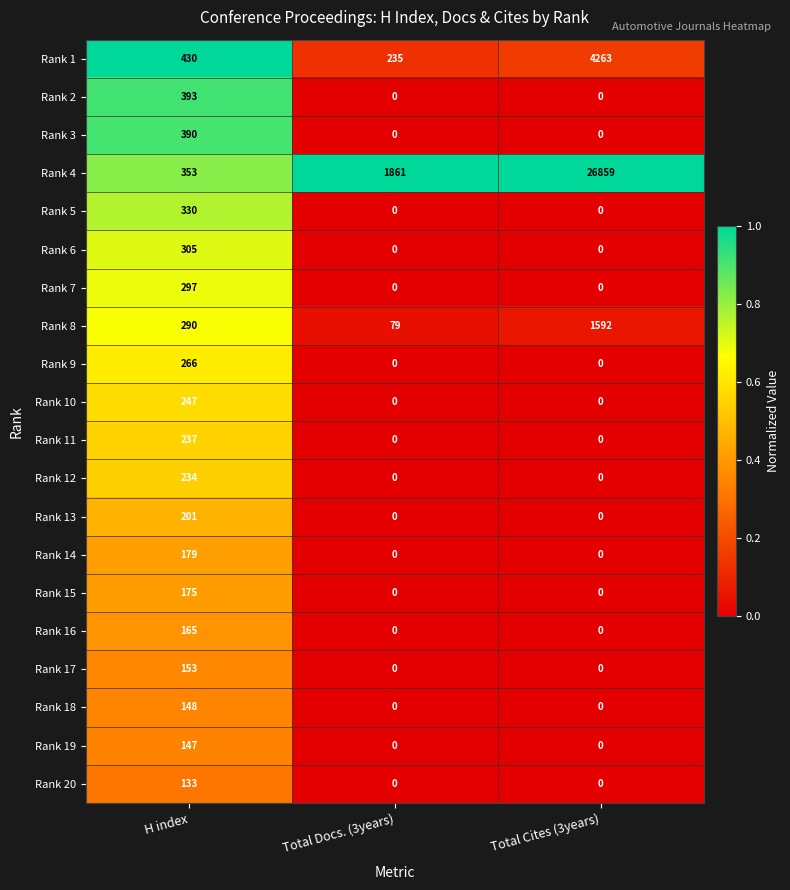

Rank the series by their maximum value, from lowest to highest.

Rank 20, Rank 19, Rank 18, Rank 17, Rank 16, Rank 15, Rank 14, Rank 13, Rank 12, Rank 11, Rank 10, Rank 9, Rank 7, Rank 6, Rank 5, Rank 3, Rank 2, Rank 8, Rank 1, Rank 4